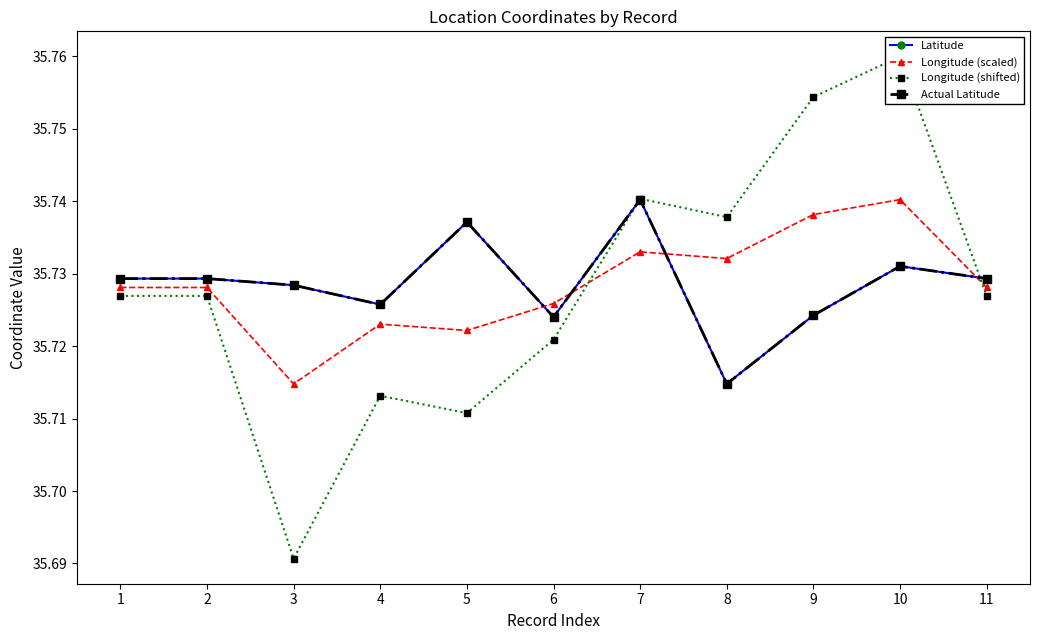

What are all the series names shown in the legend?

Latitude, Longitude (scaled), Longitude (shifted), Actual Latitude